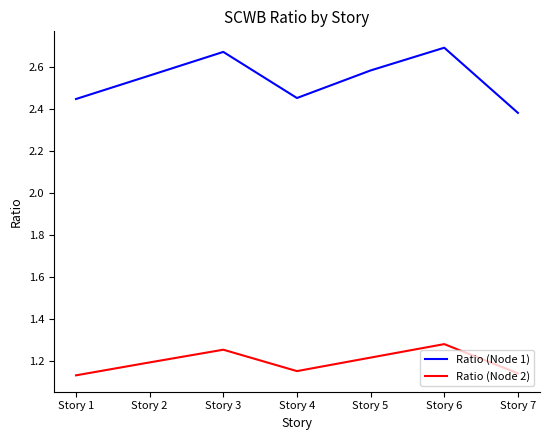

At which category is the sum across all series the highest?

Story 6